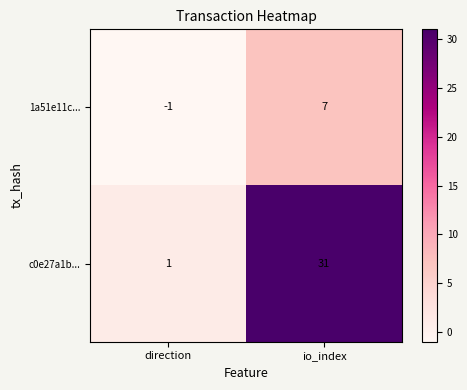

Rank the series at direction from lowest to highest value.

1a51e11c..., c0e27a1b...